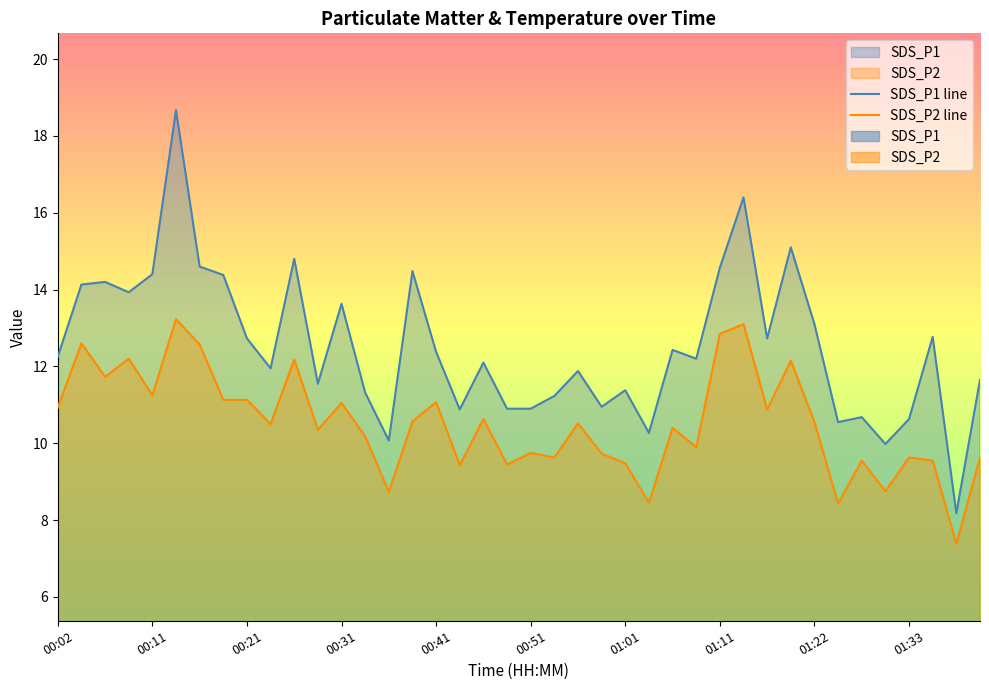

What is the sum of all SDS_P2 line values?

421.2